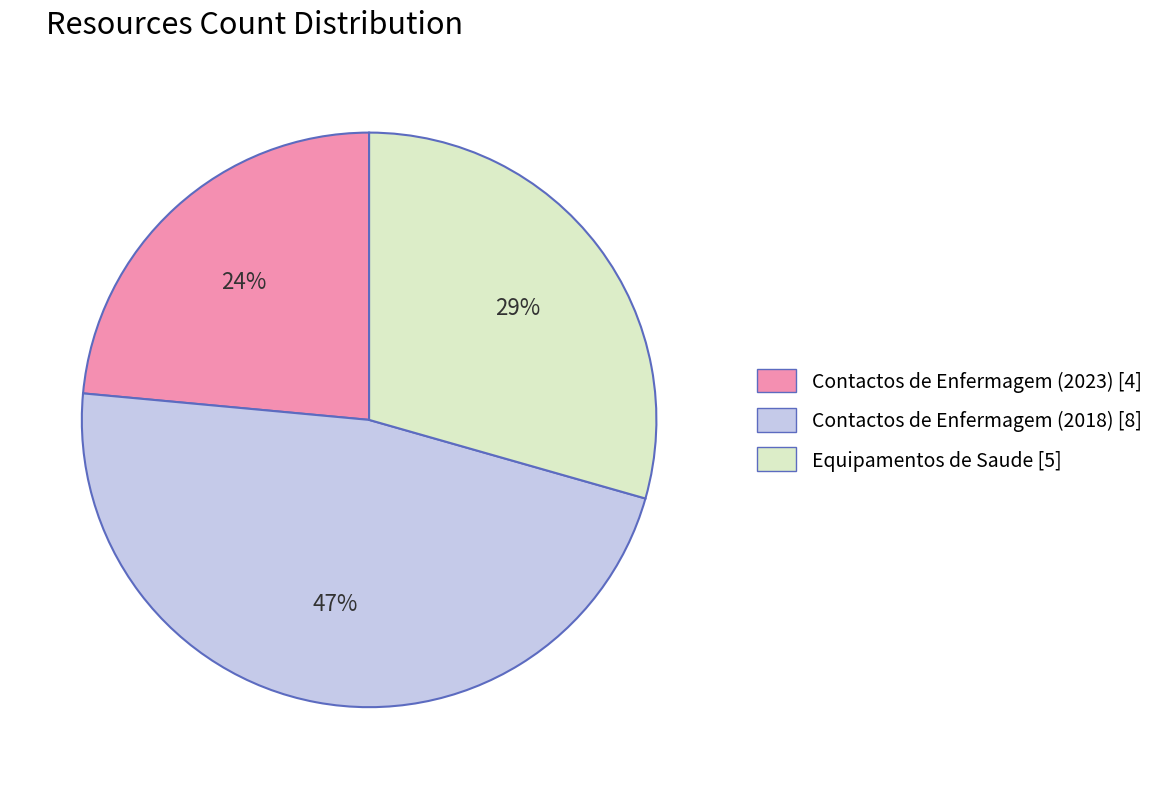

Rank the categories by value from highest to lowest.

Contactos de Enfermagem (2018), Equipamentos de Saude, Contactos de Enfermagem (2023)